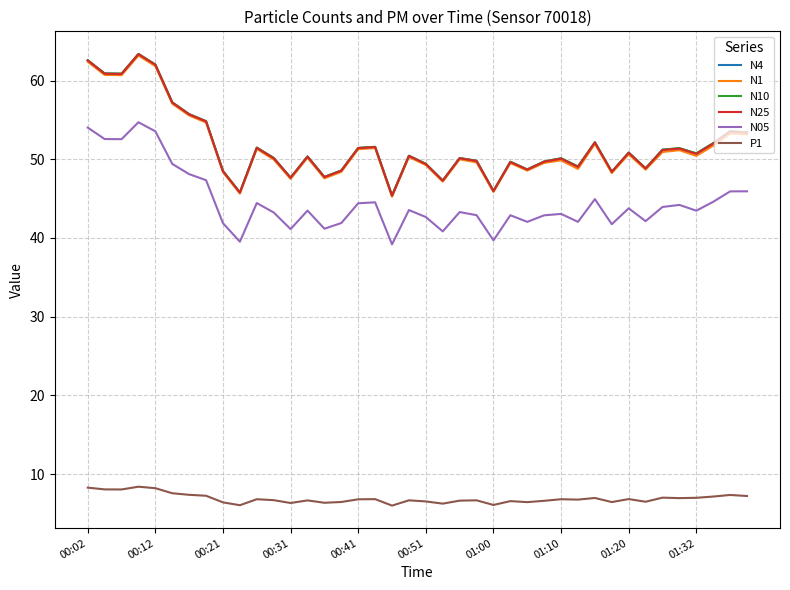

True or false: P1 and N05 cross at least once.

False